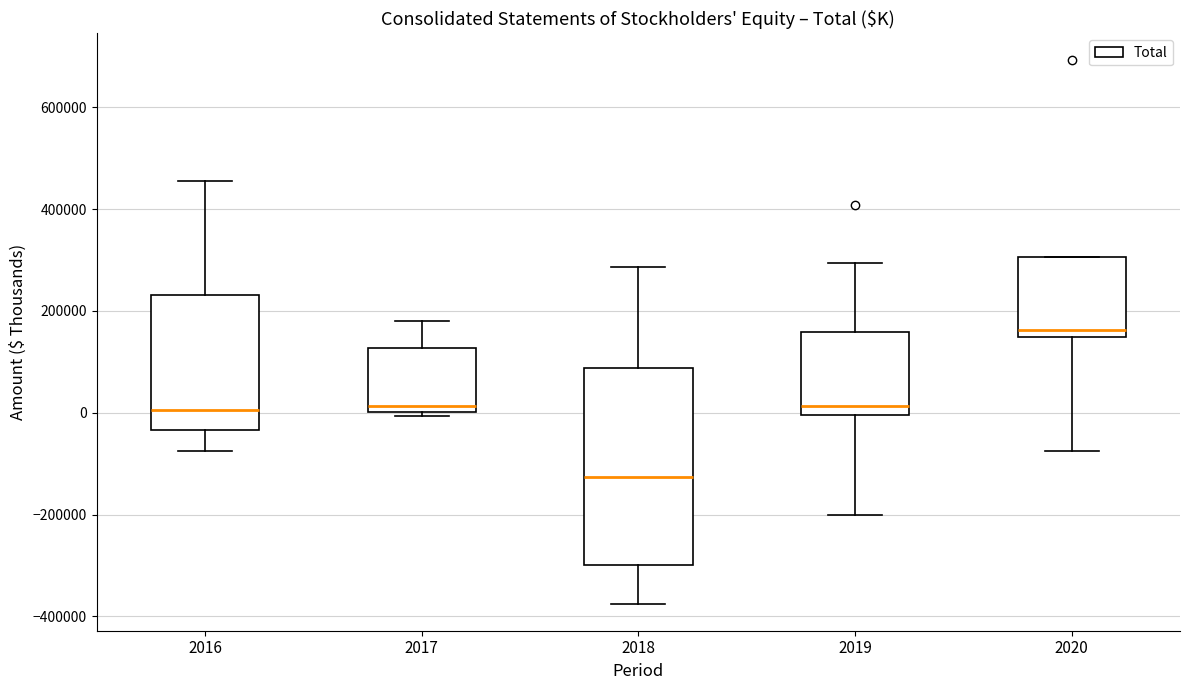

Reading left to right, read every box against the y-axis: the position of its median line, the range the box covers, and the ends of its whiskers. The values are not printed on the chart, so give them approximately, as read against the axis.

2016: median 0, box -40000 to 240000, whiskers -80000 to 460000
2017: median 20000, box 0 to 120000, whiskers 0 (just below the box's lower edge) to 180000
2018: median -120000, box -300000 to 80000, whiskers -380000 to 280000
2019: median 20000, box 0 to 160000, whiskers -200000 to 300000
2020: median 160000, box 140000 to 300000, whiskers -80000 to 300000